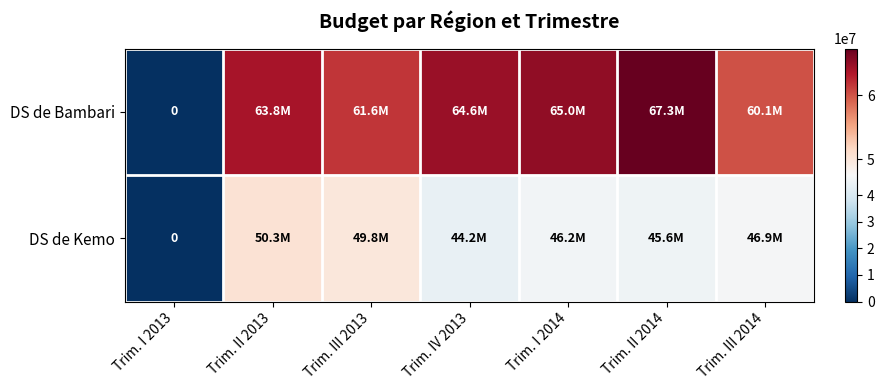

Which series has the widest spread of values?

DS de Bambari